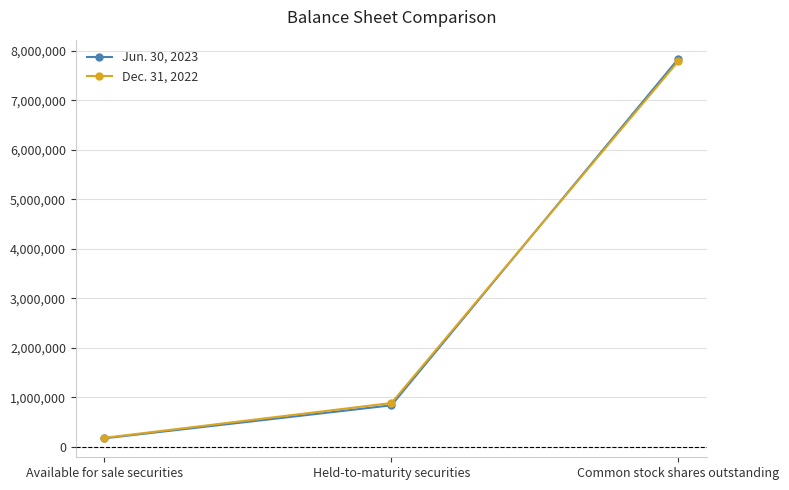

Where is Jun. 30, 2023 nearest to the value 4009218?

Held-to-maturity securities